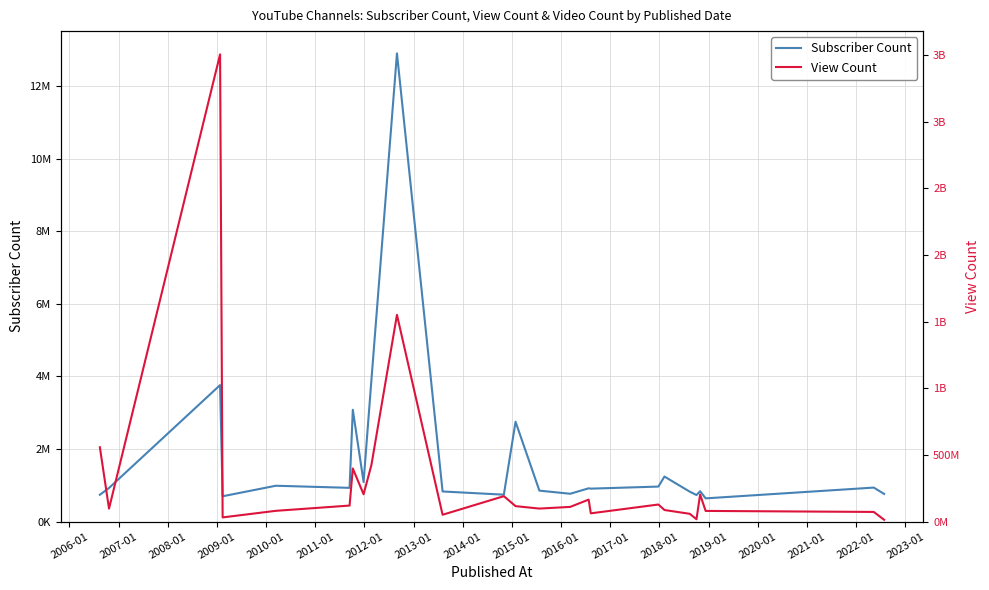

What is the spread (max minus min) of values at 2008-01?

30463009